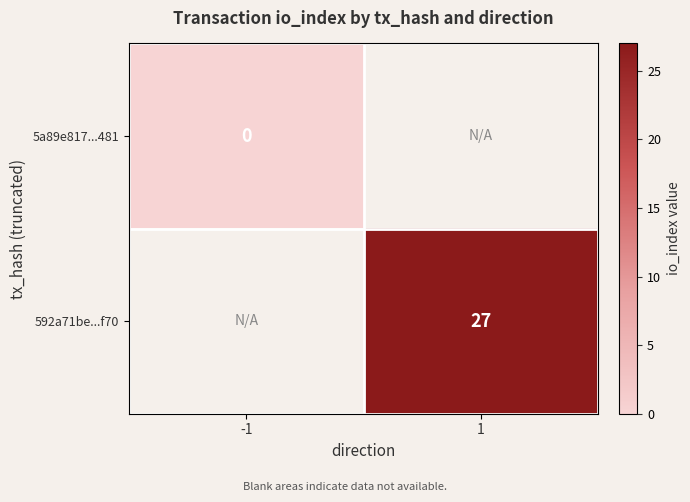

Count the number of categories in the chart.

2